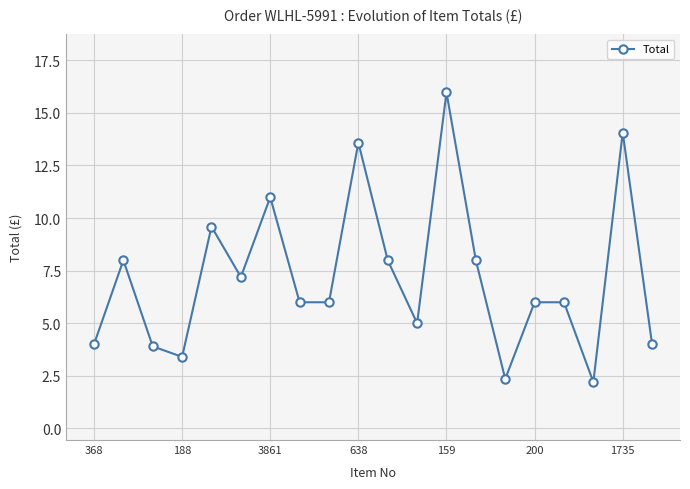

What is the difference between the maximum and minimum values?

13.8